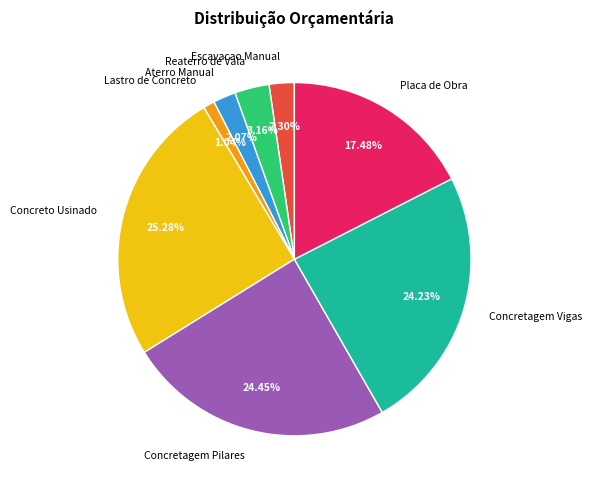

Which category has the smallest portion of the pie?

Lastro de Concreto